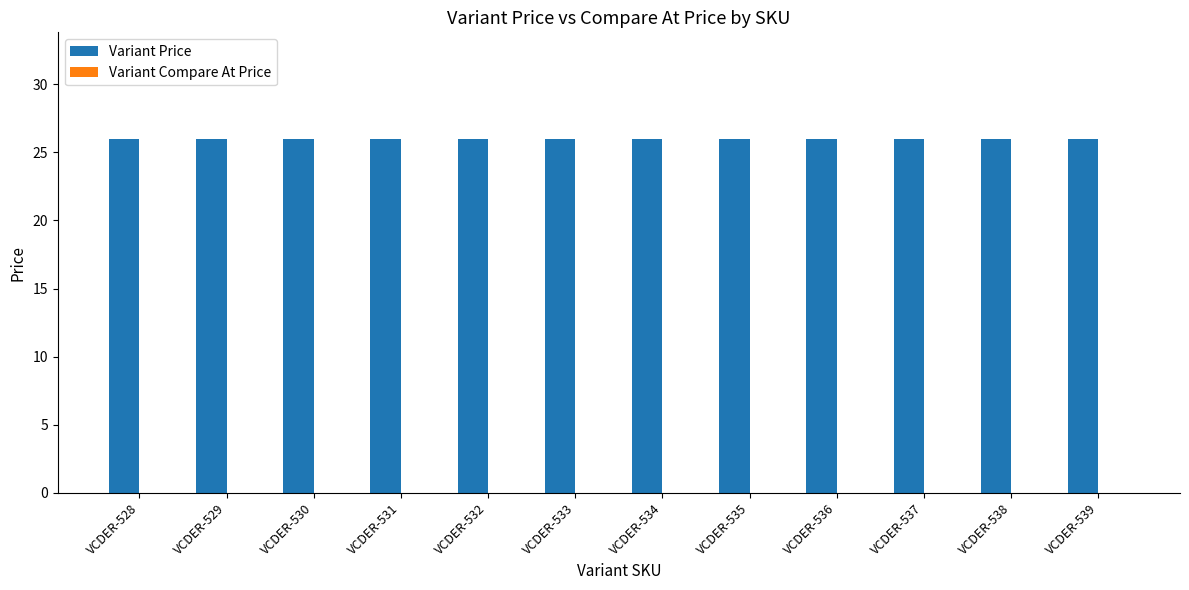

Is the value of Variant Compare At Price at VCDER-531 greater than the value of Variant Price at VCDER-530?

No